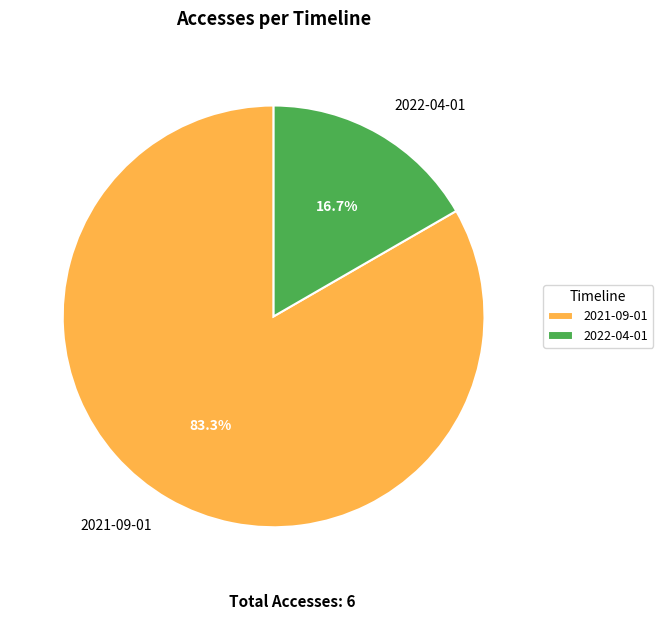

How much of the chart is everything except 2021-09-01?

16.7%